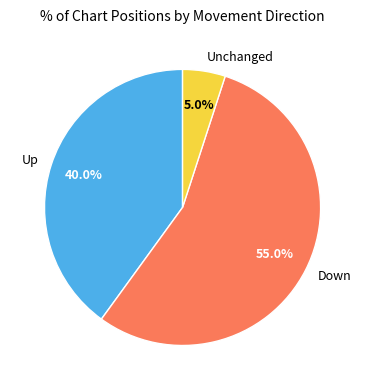

What is the largest slice in the pie chart?

Down